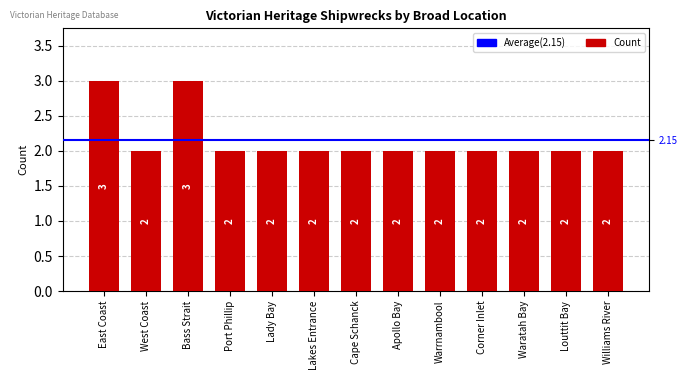

What is the sum of all values?

28